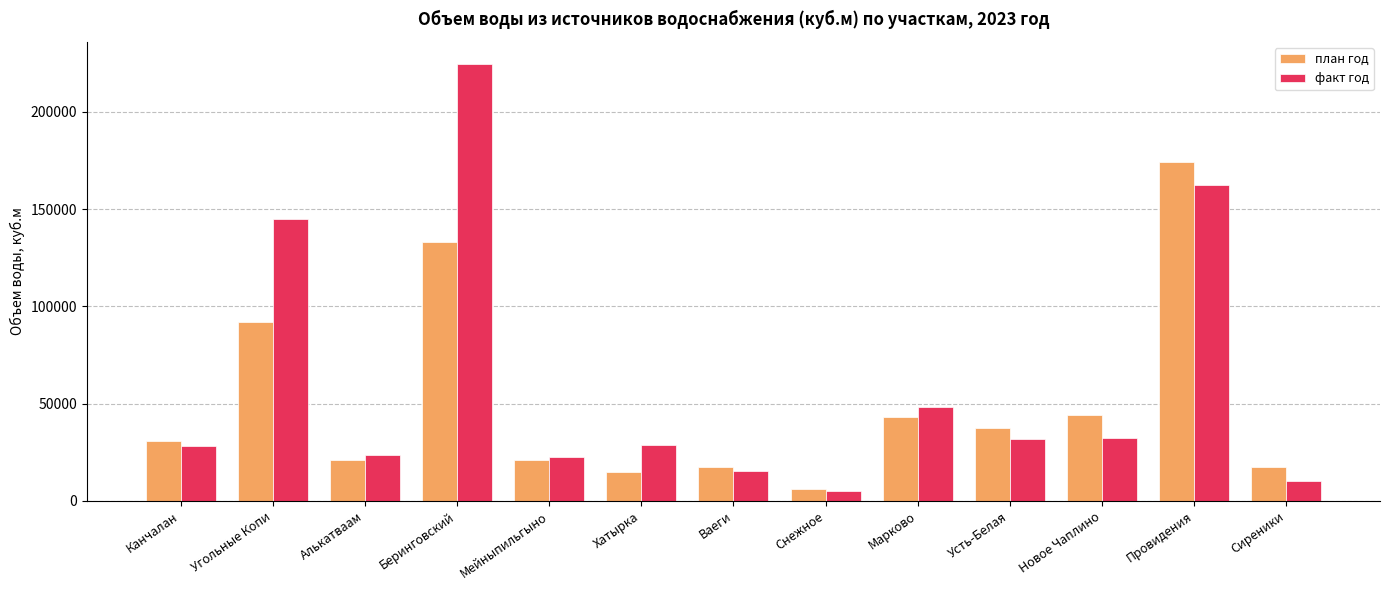

Is it true that план год equals 37558.9 at Усть-Белая?

True